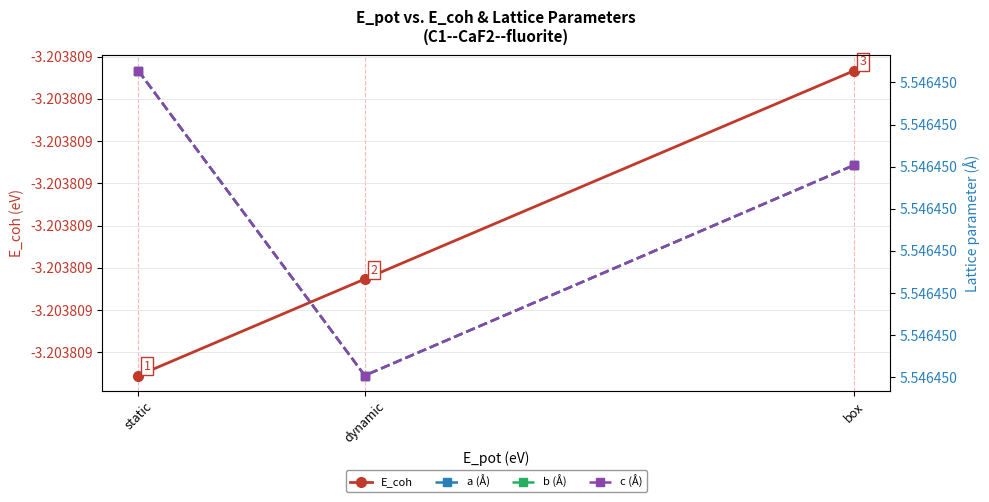

Reading left to right, what are all the values shown in this chart?

E_coh: static=-3.2	dynamic=-3.2	box=-3.2
a (Å): static=5.5	dynamic=5.5	box=5.5
b (Å): static=5.5	dynamic=5.5	box=5.5
c (Å): static=5.5	dynamic=5.5	box=5.5